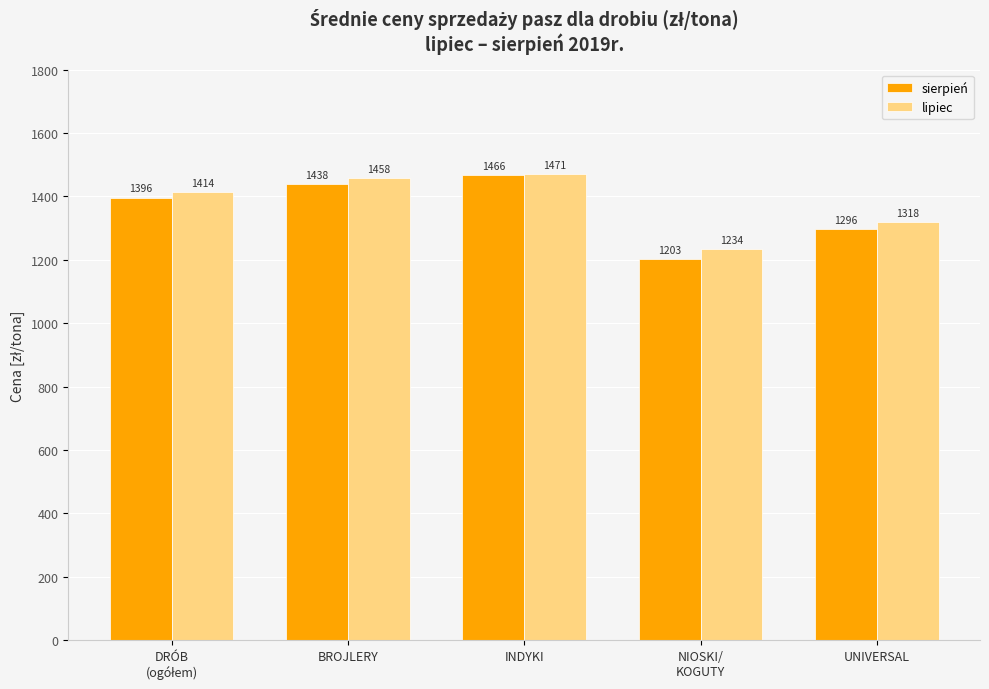

Which series has the largest range (max minus min)?

sierpień